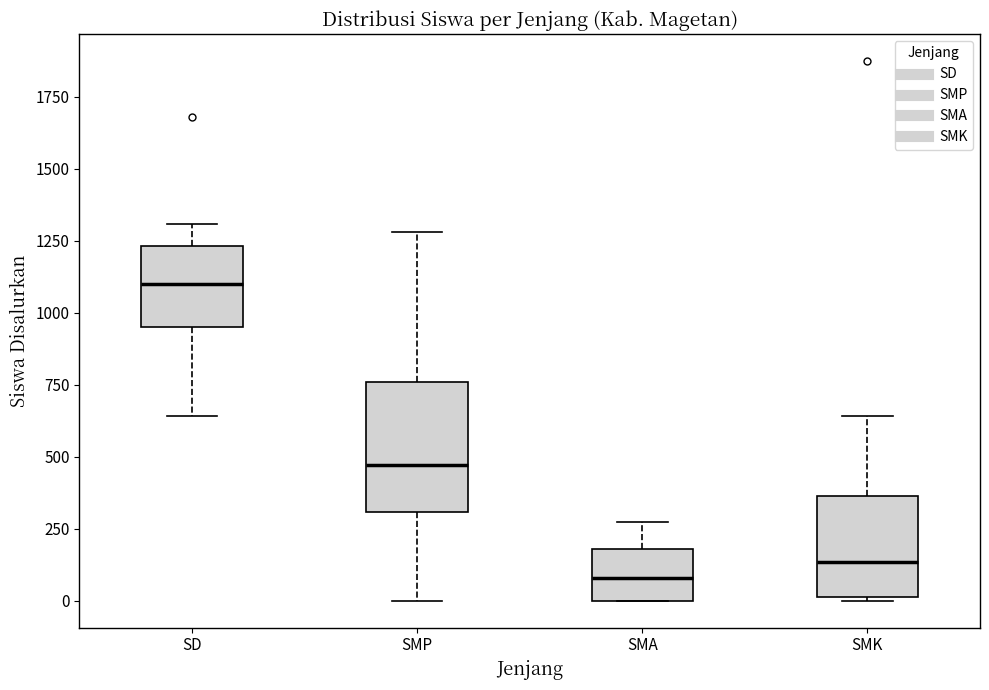

Where does the upper whisker of the box for SMA end on the y-axis? The values are not printed on the chart, so give them approximately, as read against the axis.

250